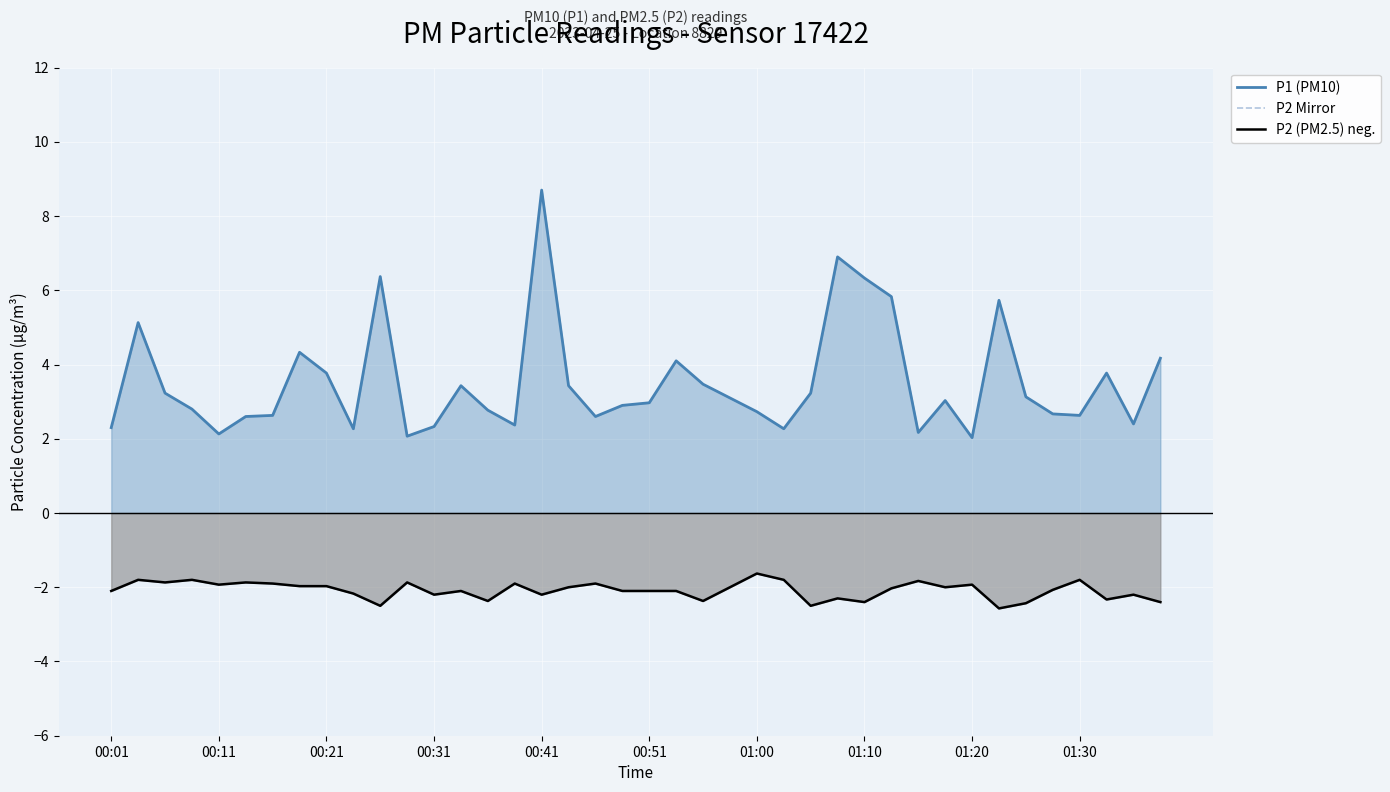

How many series are shown in this chart?

3